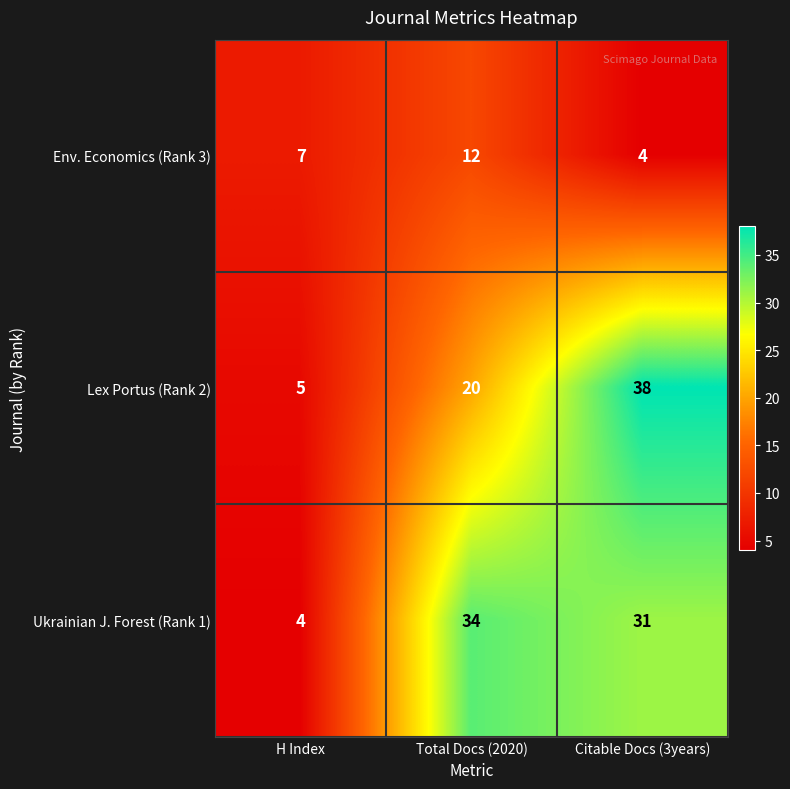

Rank the categories by Lex Portus (Rank 2) value from highest to lowest.

Citable Docs (3years), Total Docs (2020), H Index